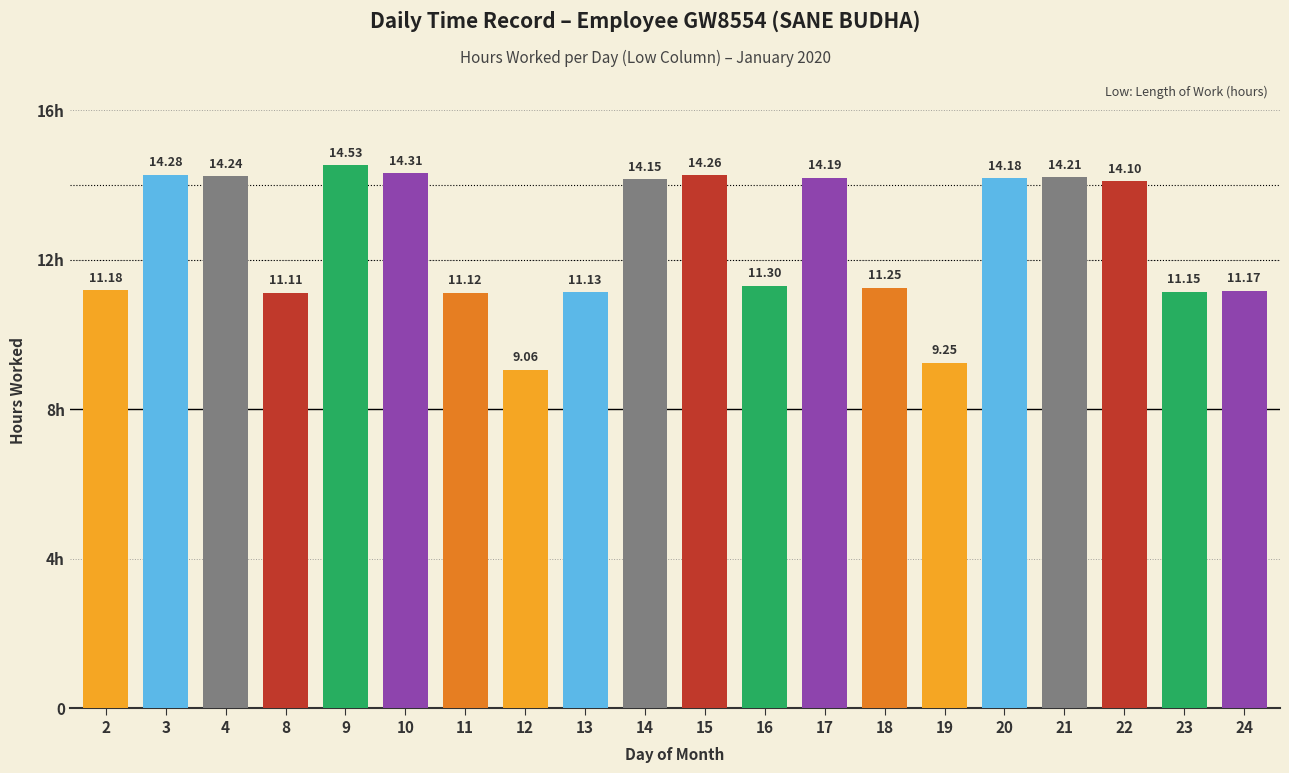

What is the greatest value displayed?

14.5